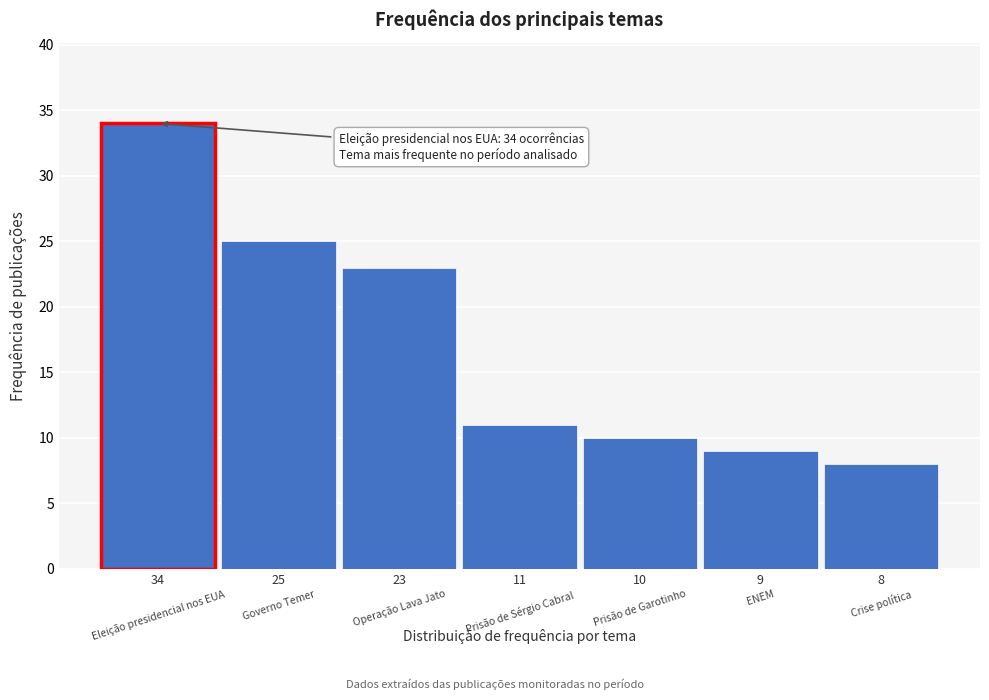

Reading right to left, transcribe all the data shown in this chart.

8	9	10	11	23	25	34